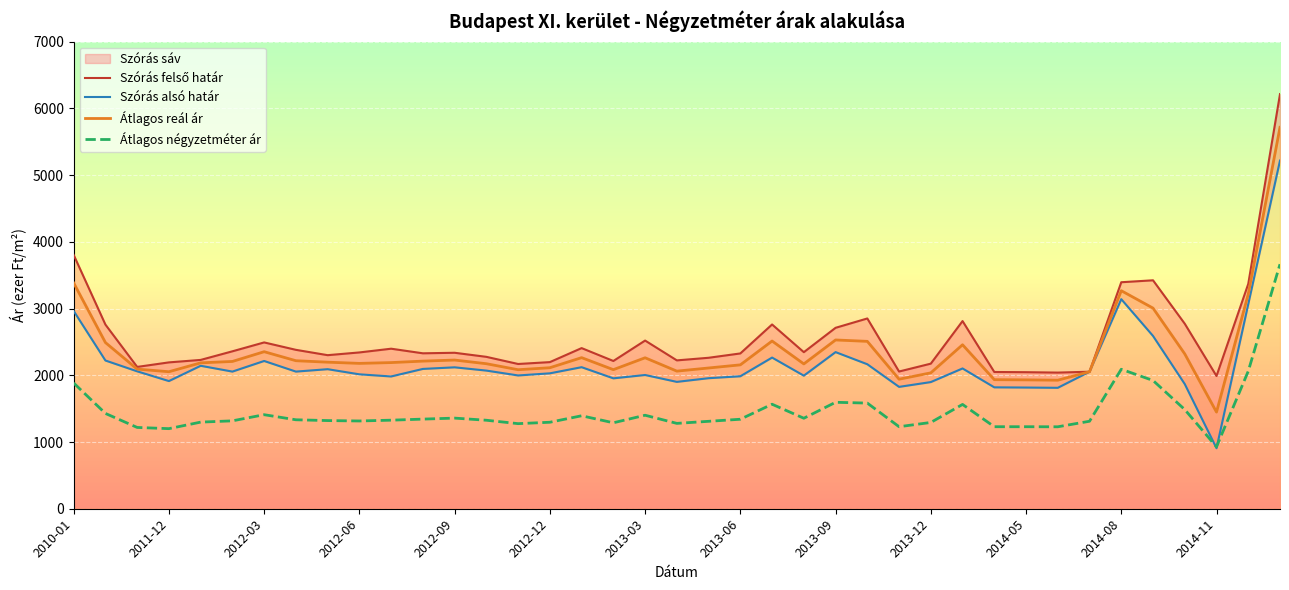

What is the smallest value displayed?

907